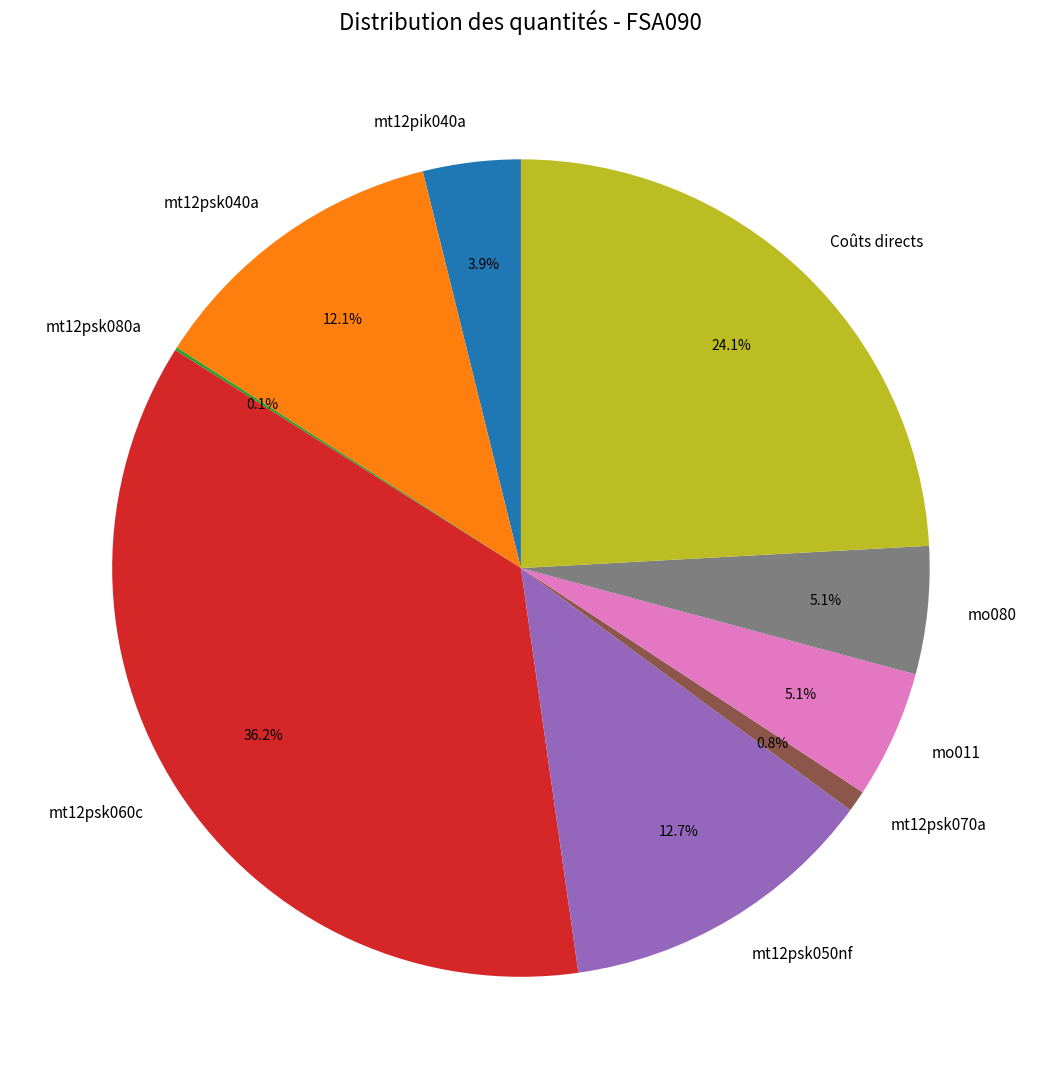

What percentage is the mt12psk070a slice, to the nearest percent?

1%